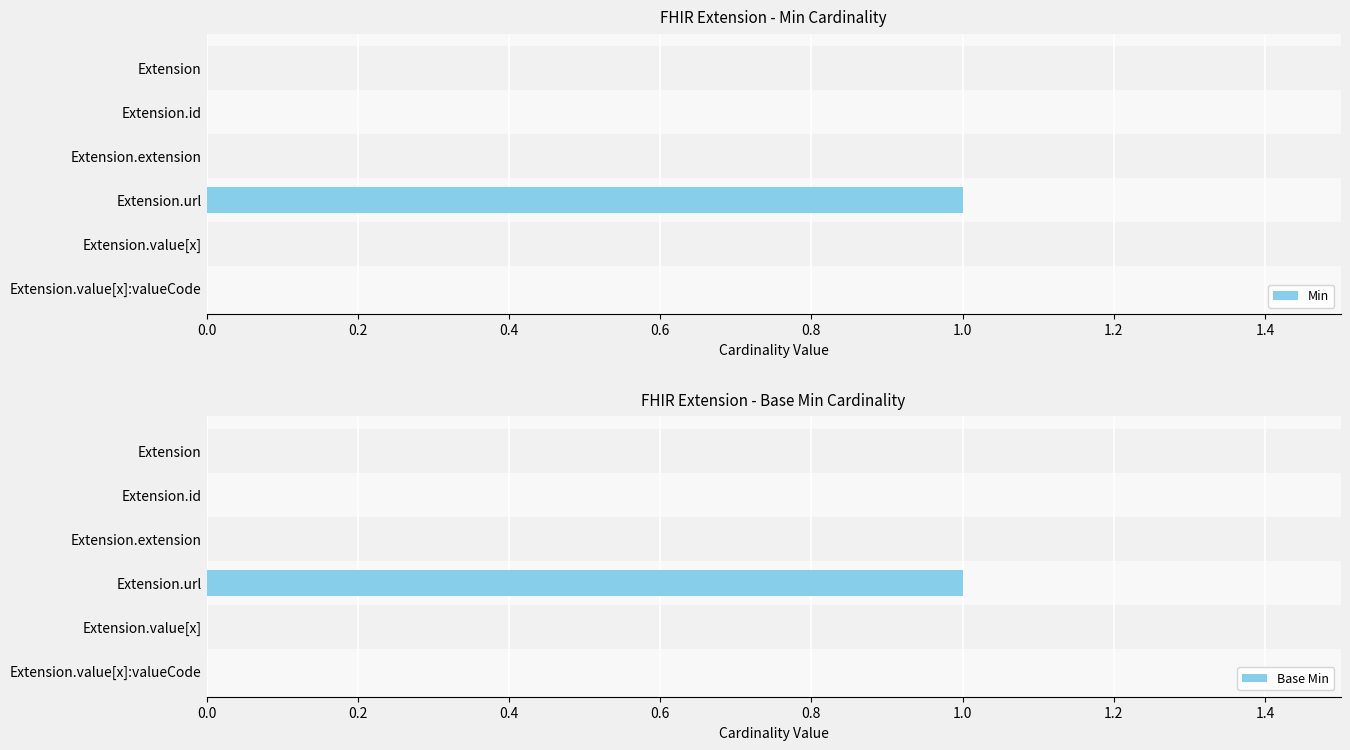

At how many categories does at least one series exceed 0?

1